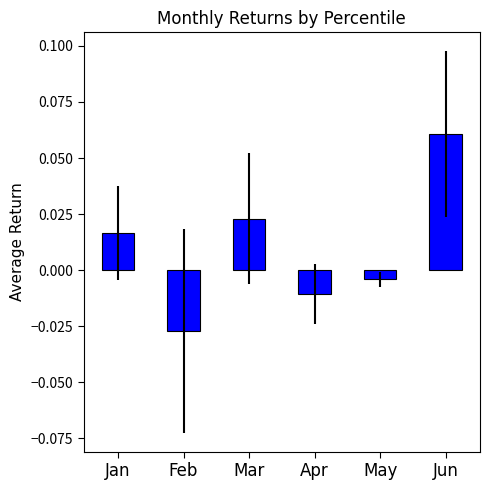

Where does the data first go above 0?

Jan